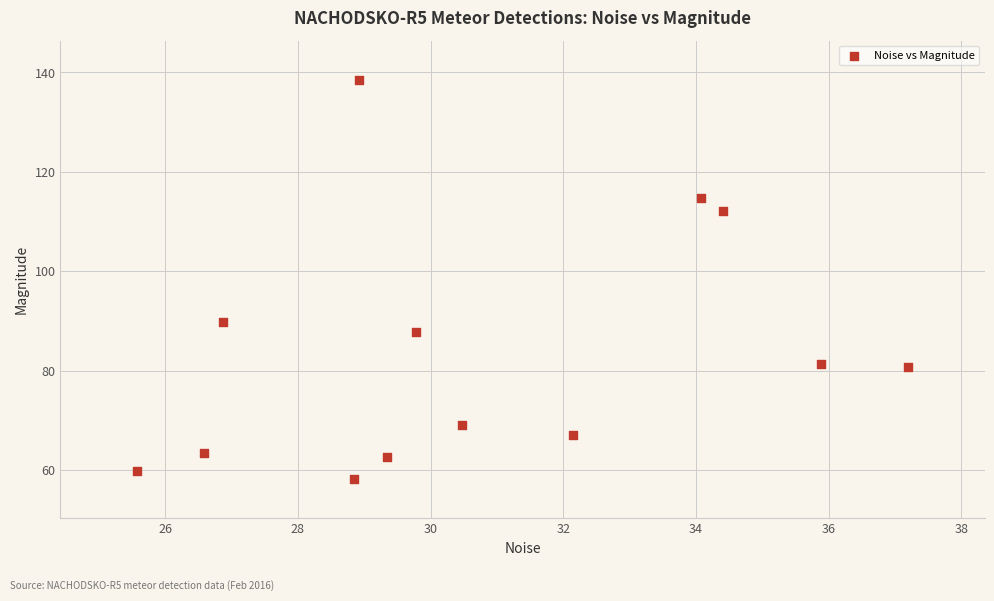

What is the range of Y values (max minus min)?

80.2